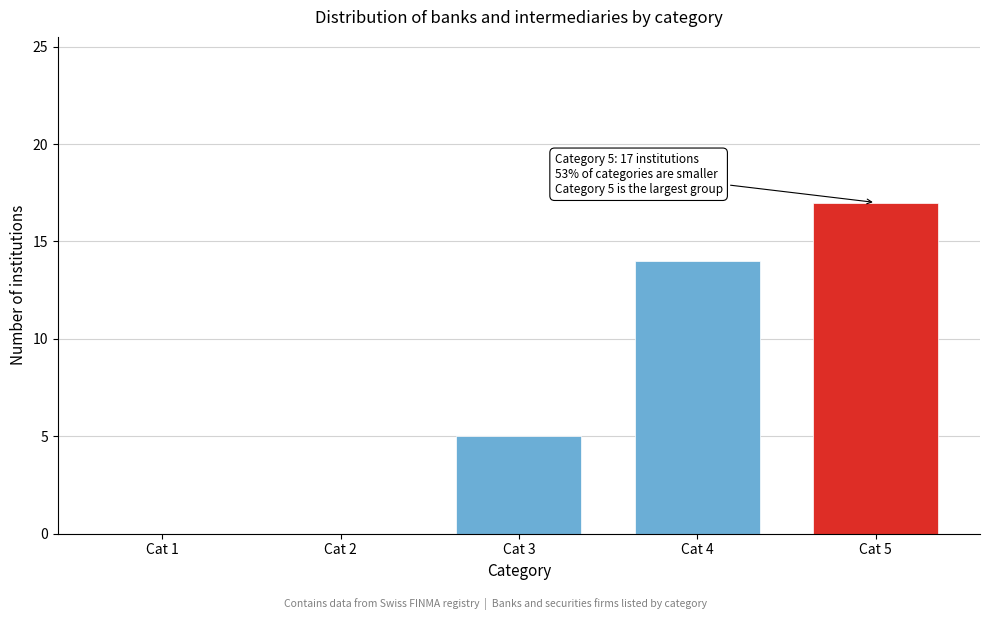

Reading right to left, transcribe all the data shown in this chart.

Cat 5=17	Cat 4=14	Cat 3=5	Cat 2=0	Cat 1=0